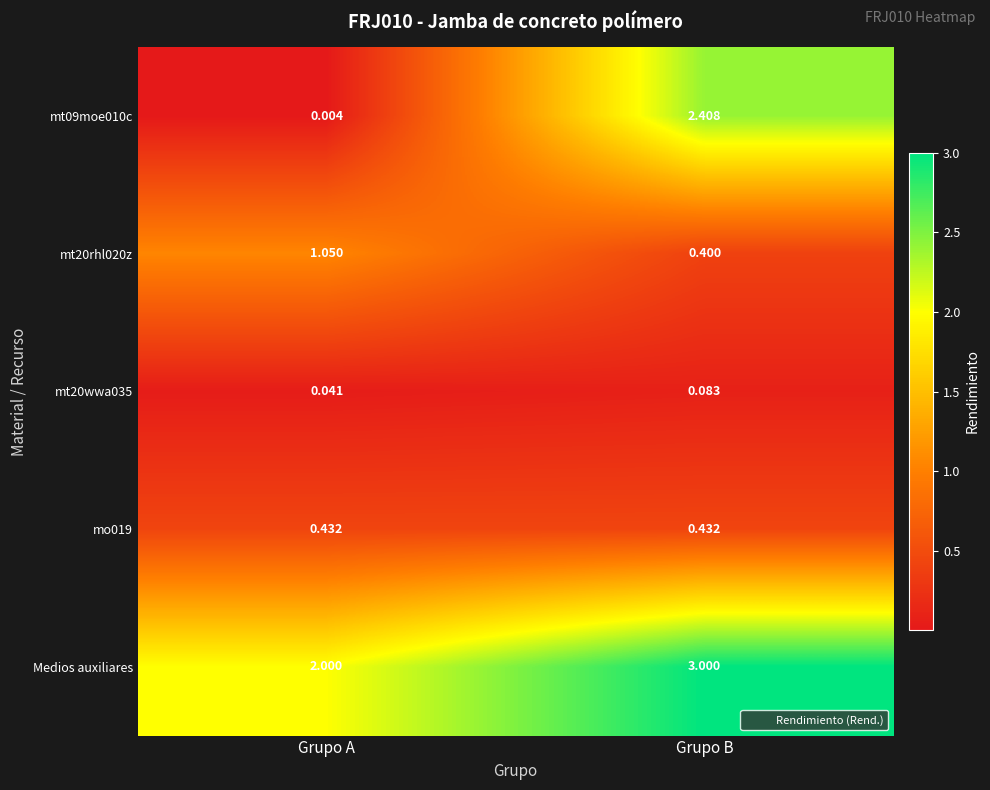

How many data points does each series have?

2